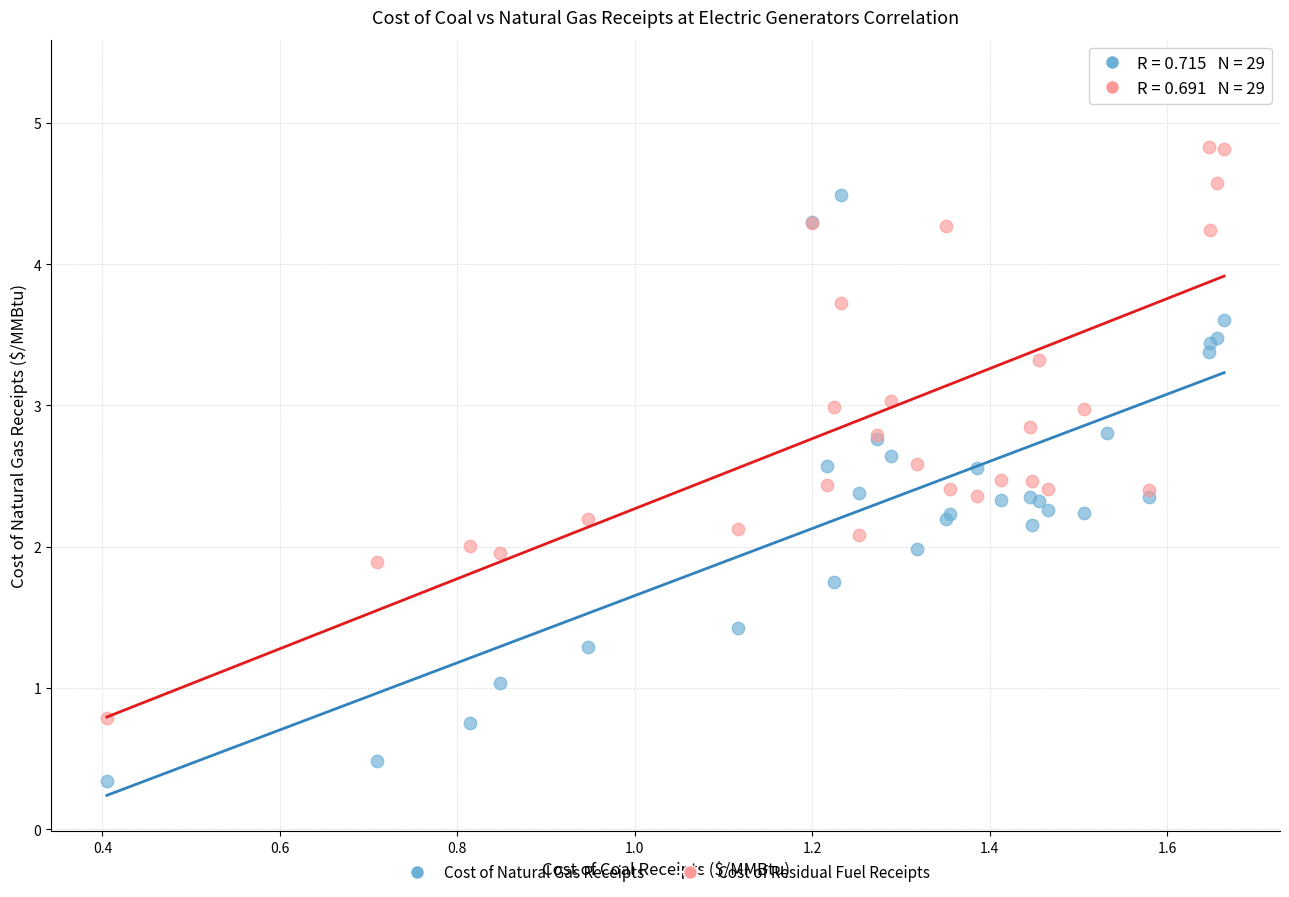

Which series contains the lowest Y value?

Cost of Natural Gas Receipts